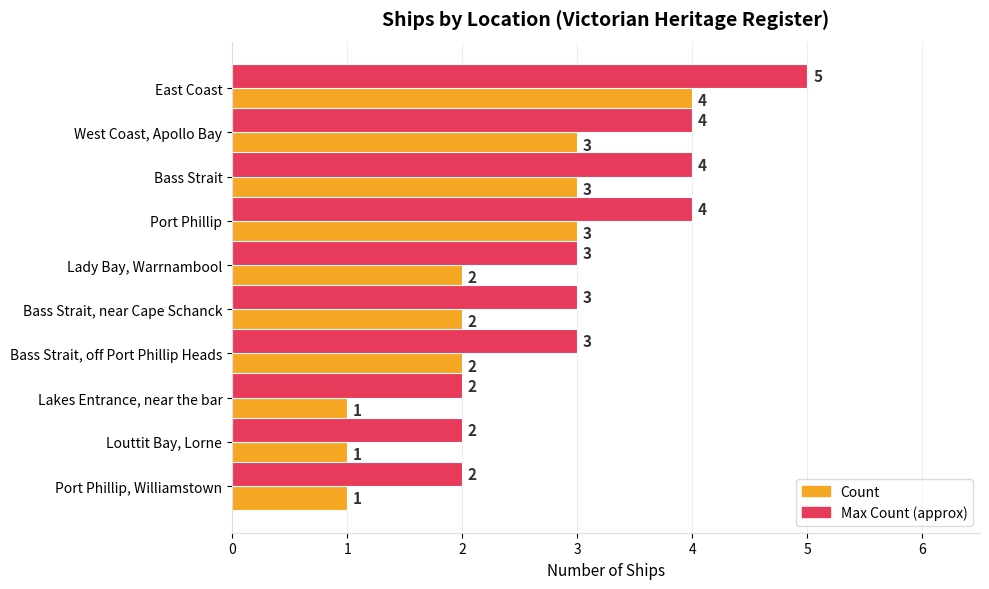

Is it true that Max Count (approx) equals 5 at Bass Strait, off Port Phillip Heads?

False